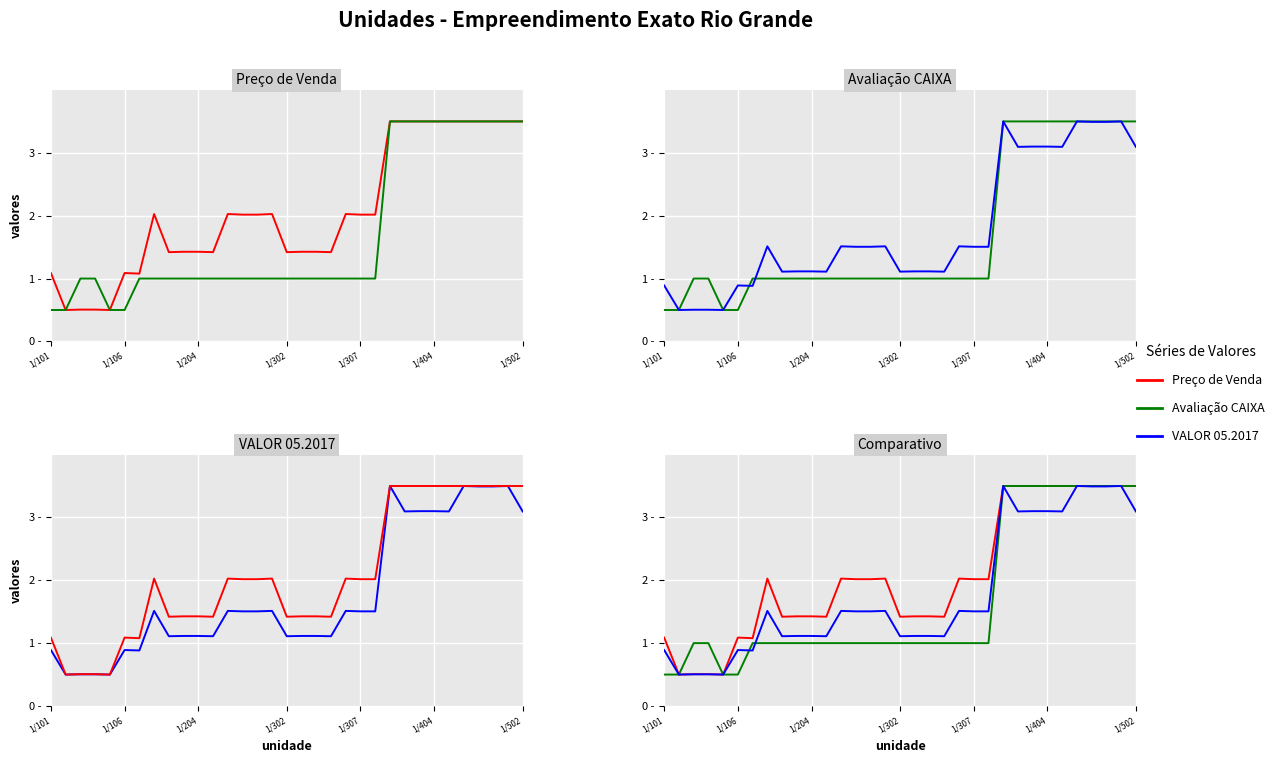

What is the sum of all Avaliação CAIXA values?

56.0